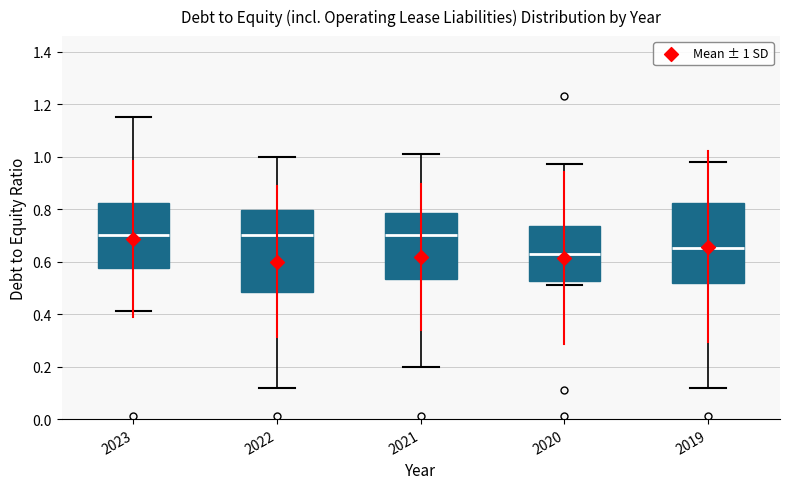

Reading left to right, transcribe this box plot: for each box, give where its median line is, the range the box spans, and where its two whiskers end, as read against the y-axis. The values are not printed on the chart, so give them approximately, as read against the axis.

2023: median 0.70, box 0.58 to 0.82, whiskers 0.42 to 1.16
2022: median 0.70, box 0.48 to 0.80, whiskers 0.12 to 1.00
2021: median 0.70, box 0.54 to 0.78, whiskers 0.20 to 1.02
2020: median 0.64, box 0.52 to 0.74, whiskers 0.52 (just below the box's lower edge) to 0.98
2019: median 0.66, box 0.52 to 0.82, whiskers 0.12 to 0.98